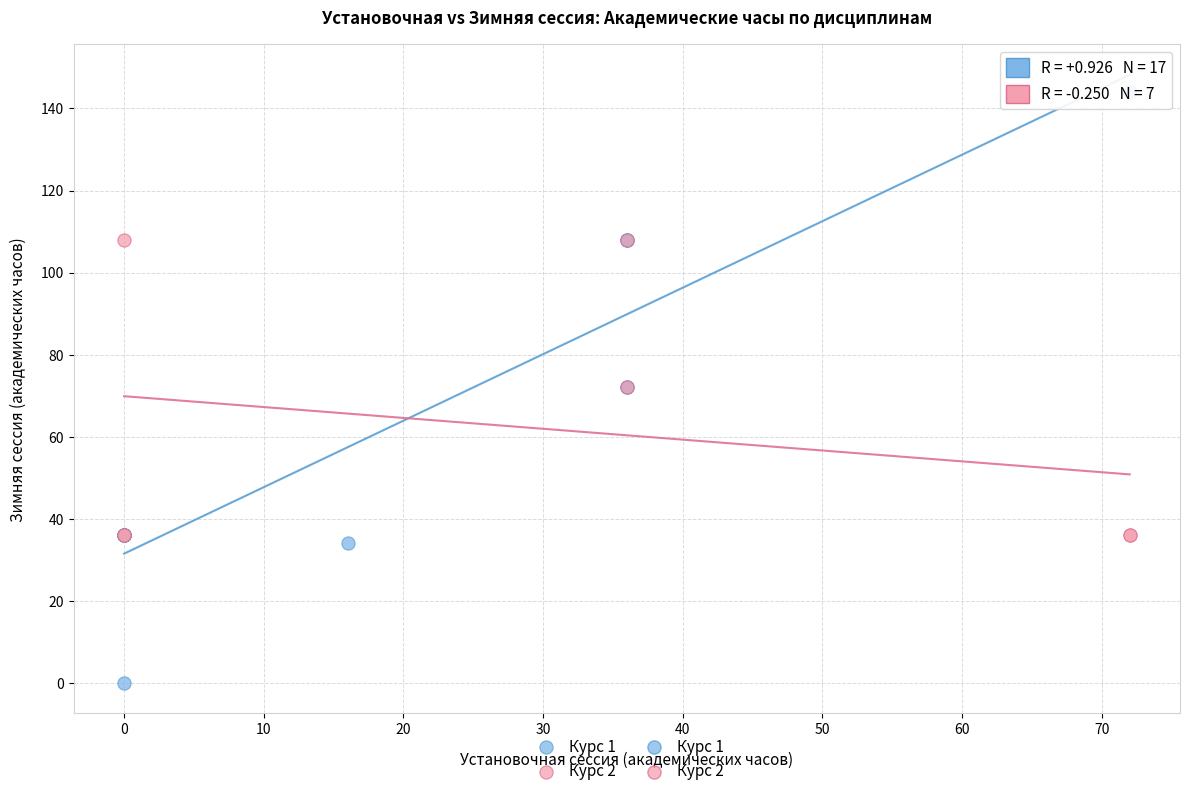

Which series reaches the minimum Y coordinate?

Курс 1